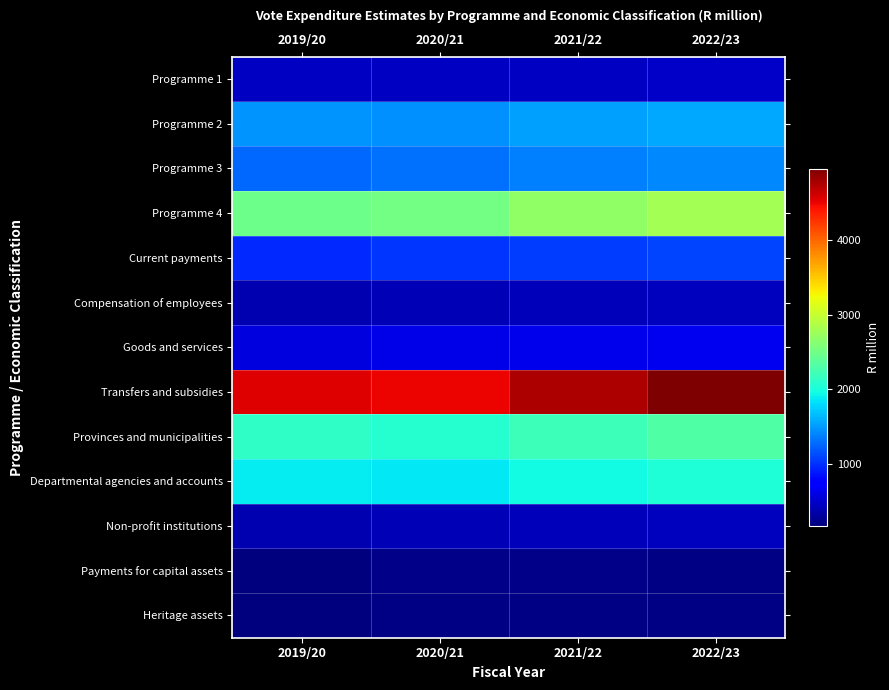

What is the total value across all series at 2020/21?

16992.5